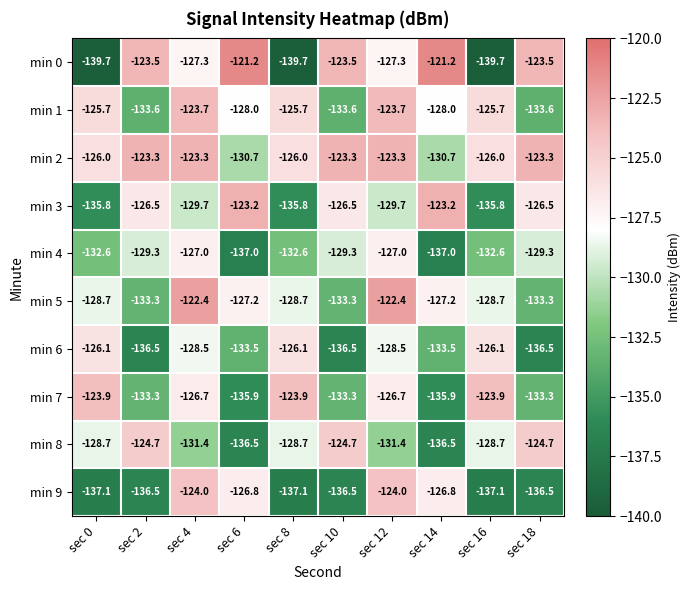

Rank the series by their maximum value, from highest to lowest.

min 0, min 5, min 3, min 2, min 1, min 7, min 9, min 8, min 6, min 4